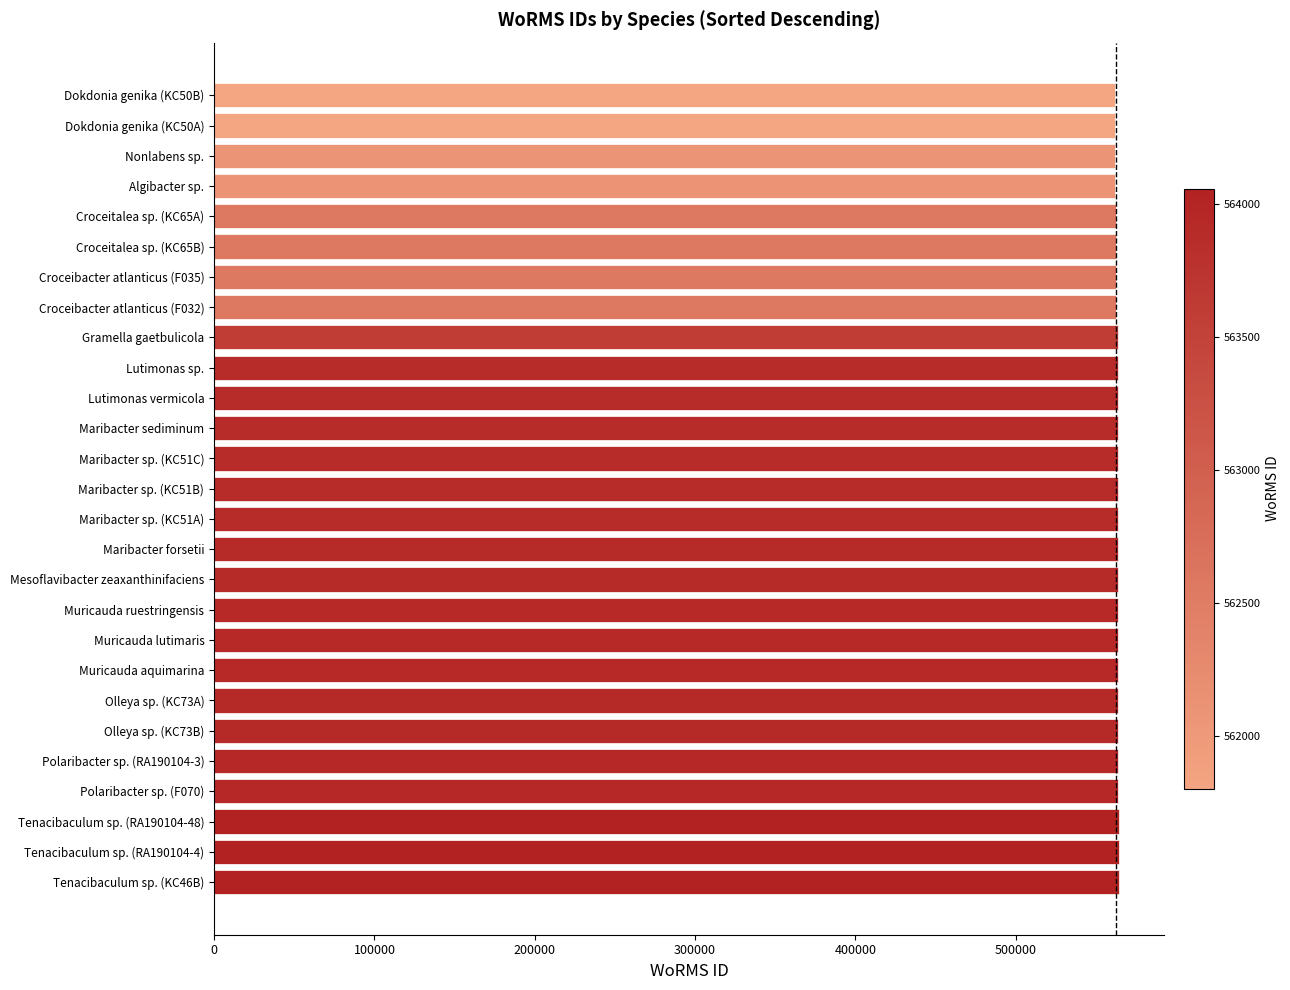

What is the maximum value shown in the chart?

564059